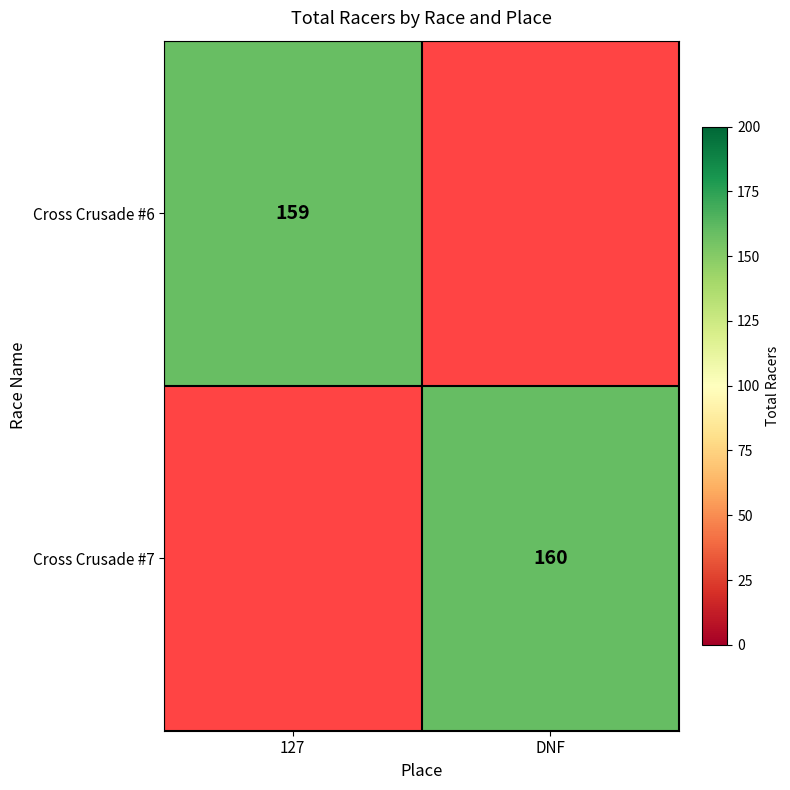

Which has a higher value, 127 or DNF?

DNF